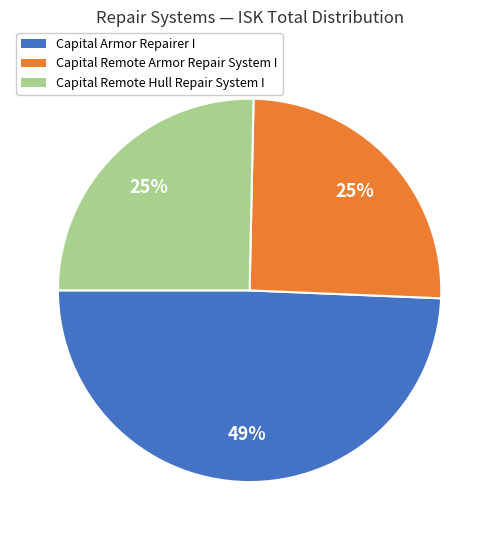

How many slices are in this pie chart?

3